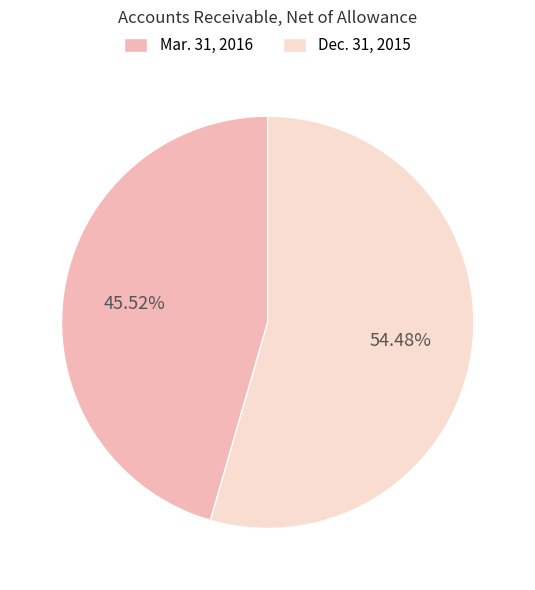

Between Dec. 31, 2015 and Mar. 31, 2016, which is larger?

Dec. 31, 2015